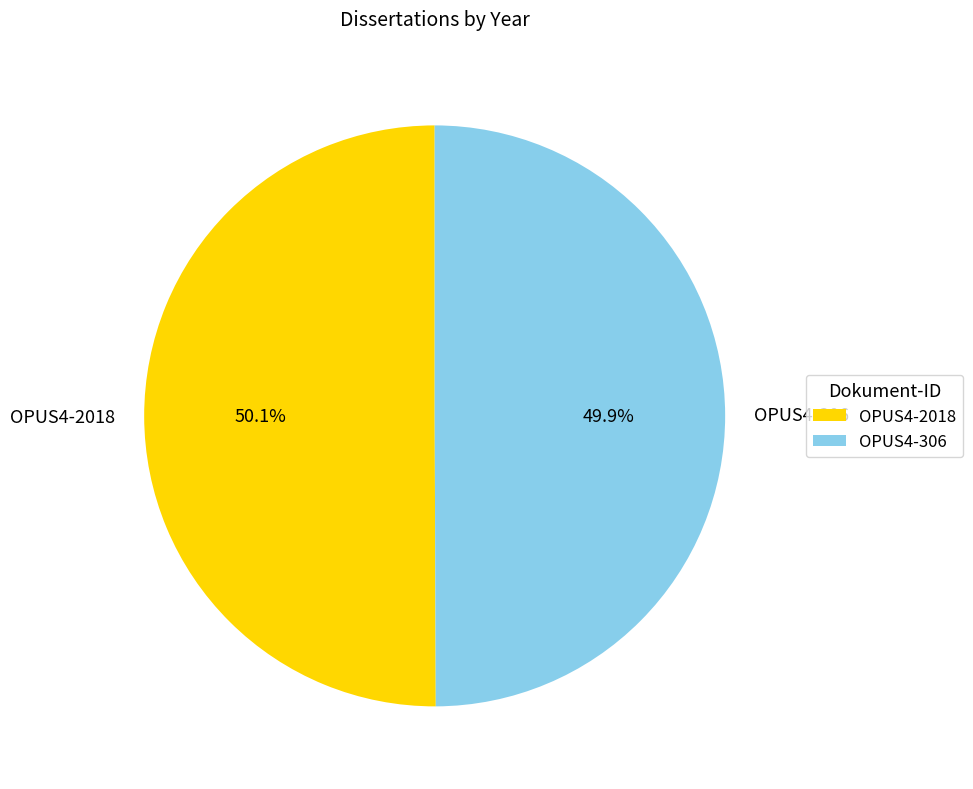

How many segments does this pie chart have?

2